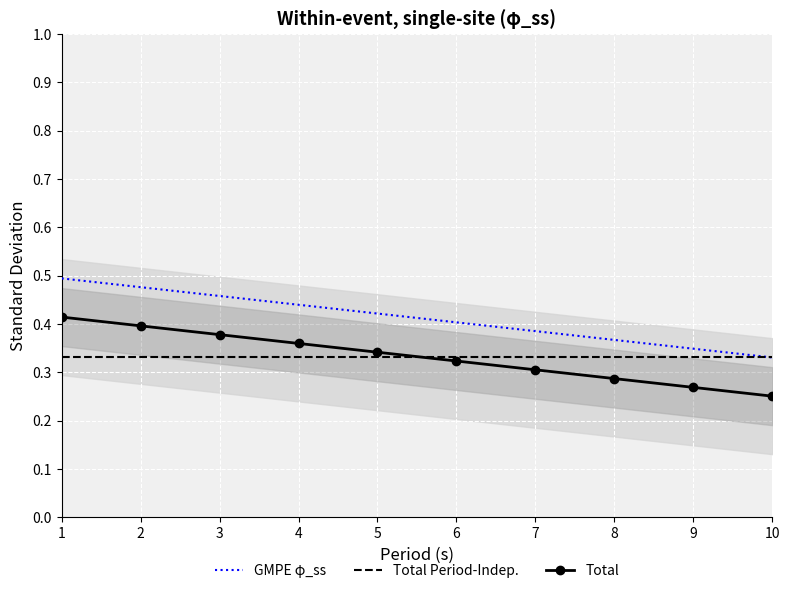

What is the smallest value displayed?

0.3